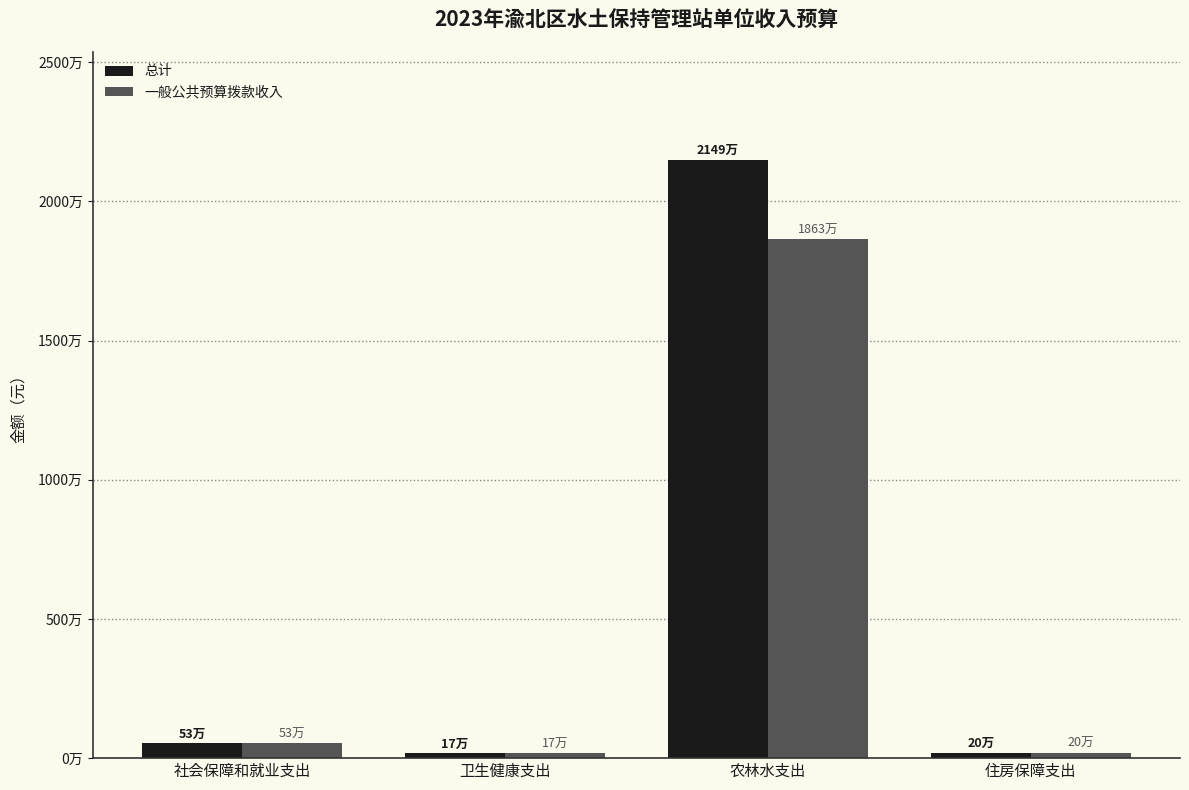

What are all the series names shown in the legend?

总计, 一般公共预算拨款收入